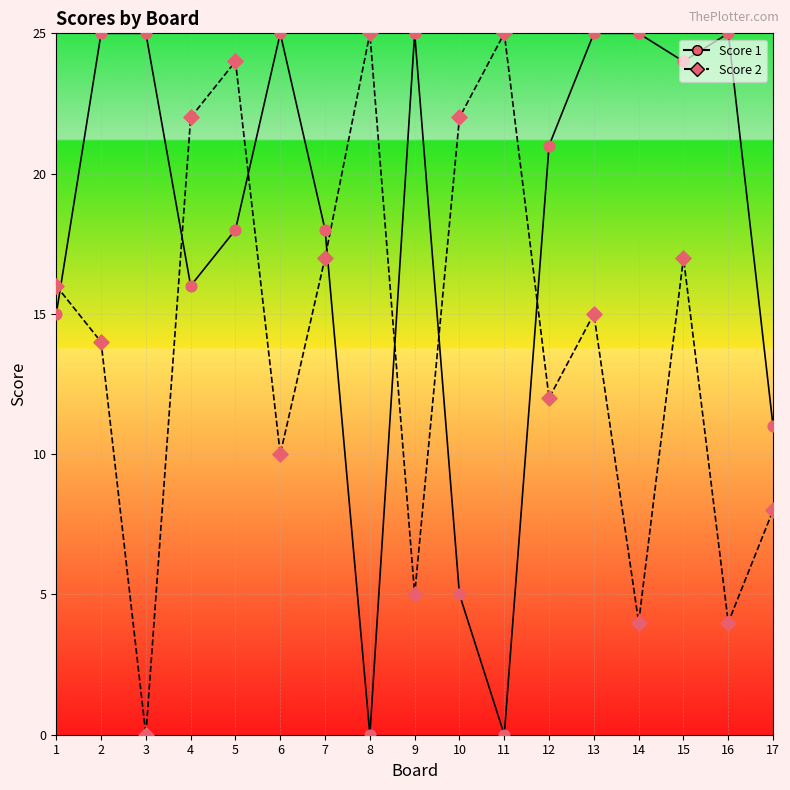

Between 4 and 11, which series saw the biggest shift?

Score 1